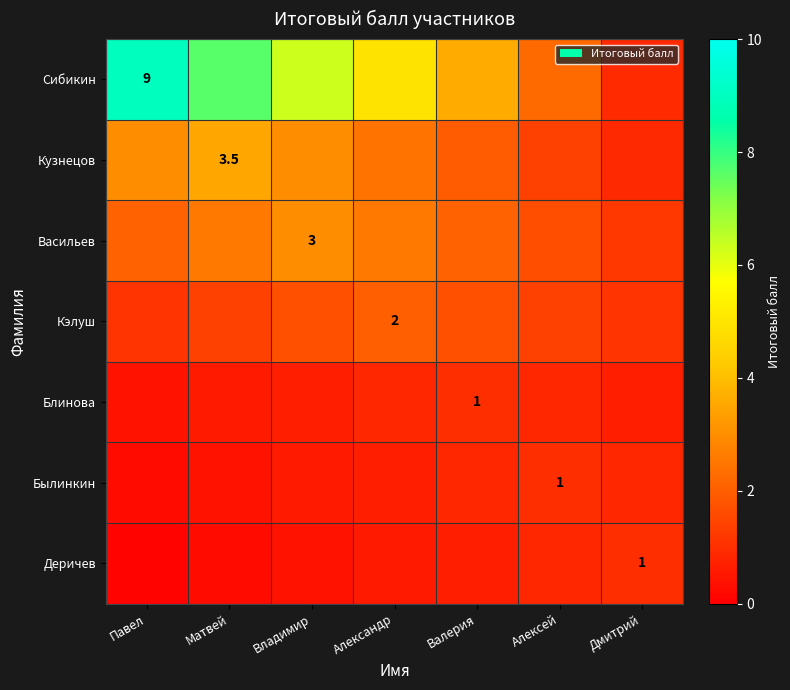

List the labels in order of Былинкин value, largest first.

Алексей, Валерия, Дмитрий, Александр, Владимир, Матвей, Павел